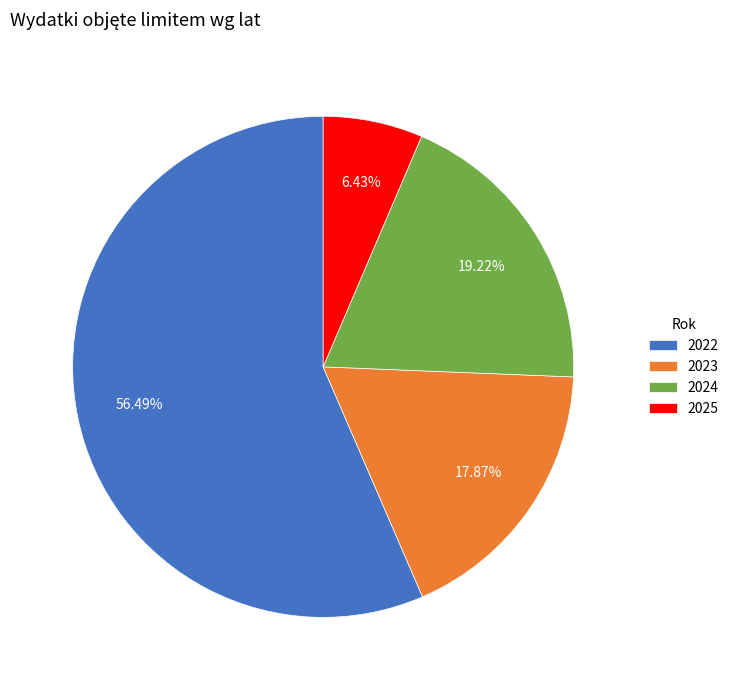

To the nearest percent, what is the difference between the 2022 and 2025 slice percentages?

50%